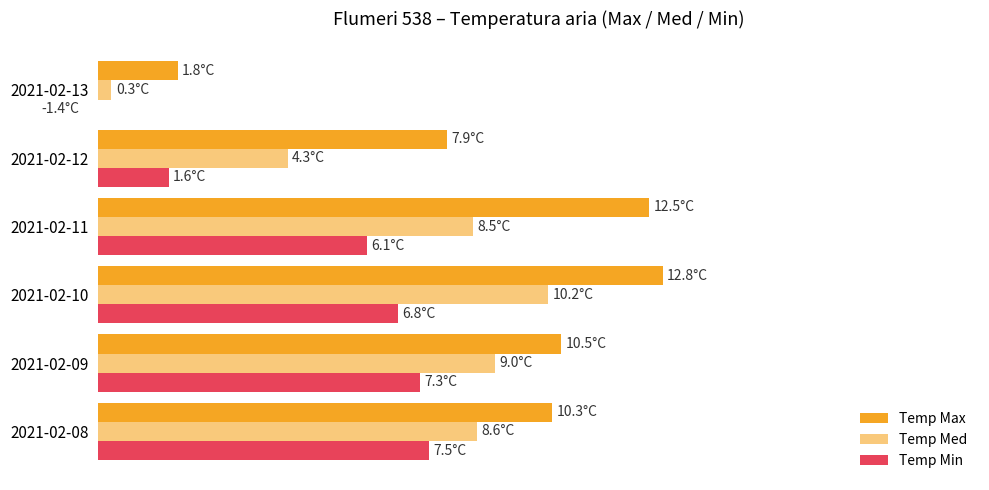

How many data points does each series have?

6